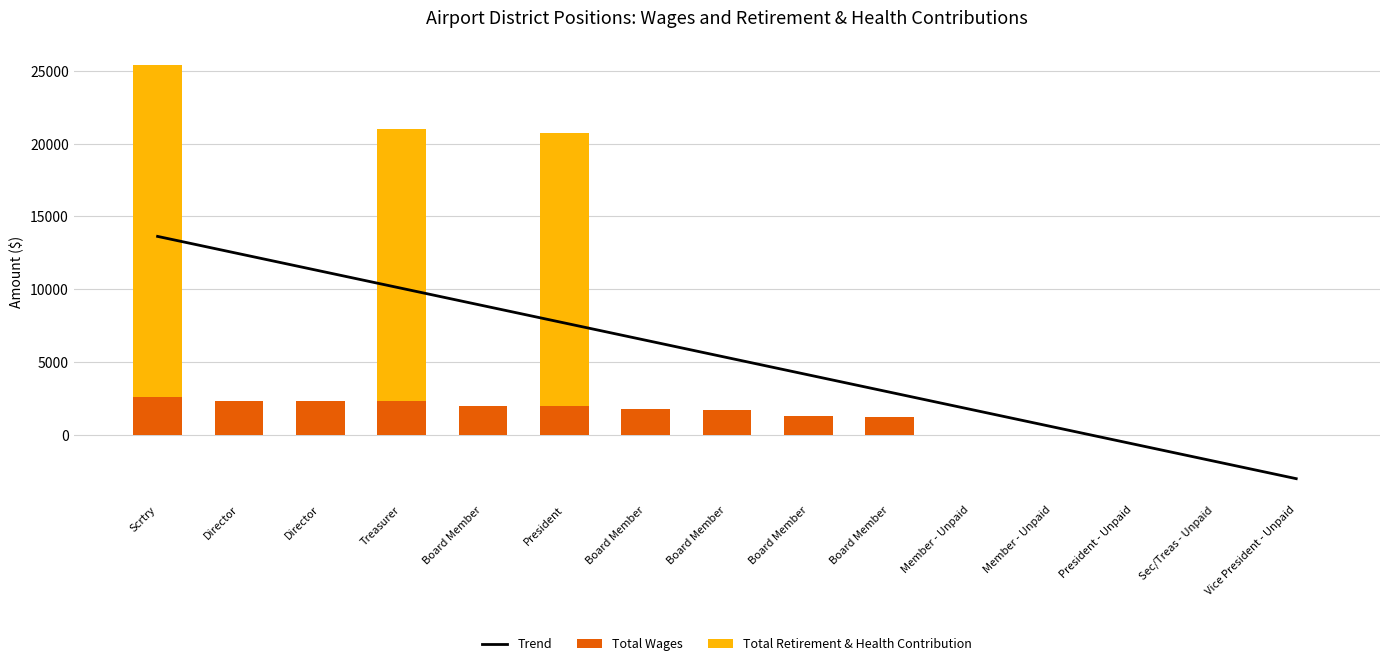

At which label does Trend reach its peak?

Scrtry